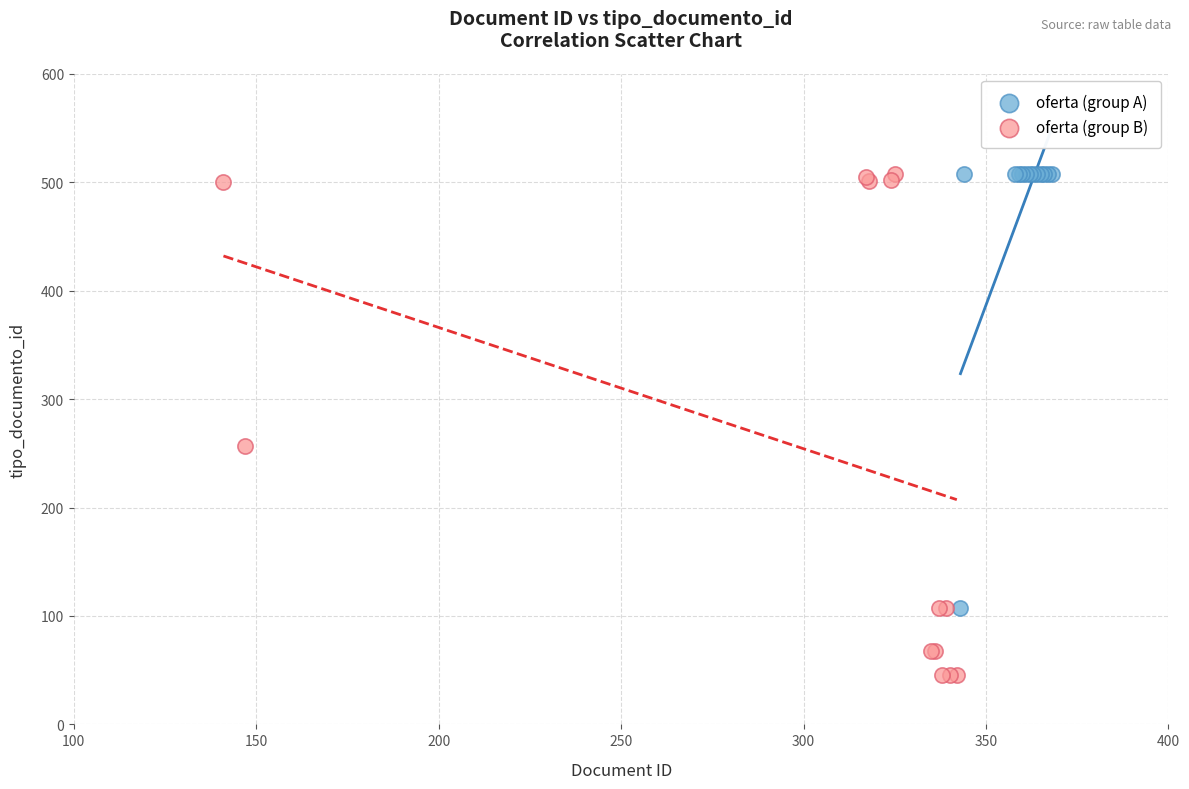

Which series has the largest Y range (max minus min)?

oferta (group B)